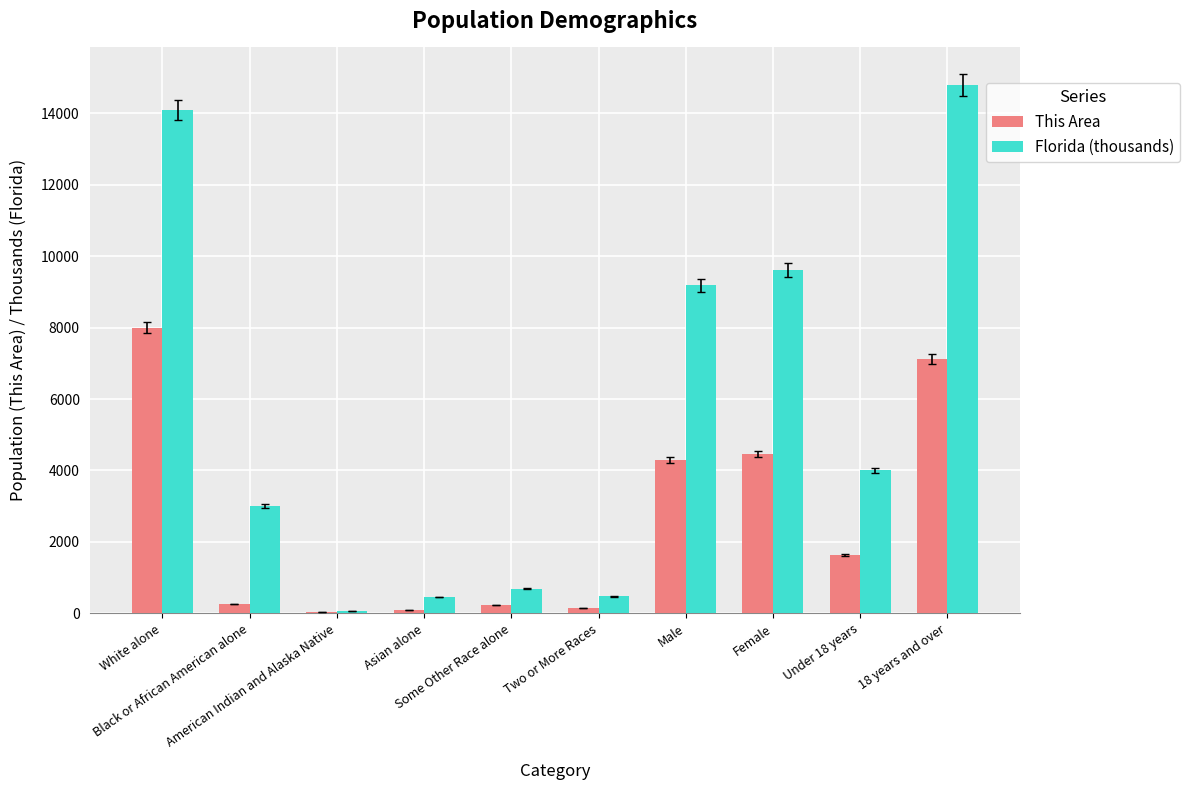

The Florida (thousands) series shows 14109.2 at White alone. True or false?

True